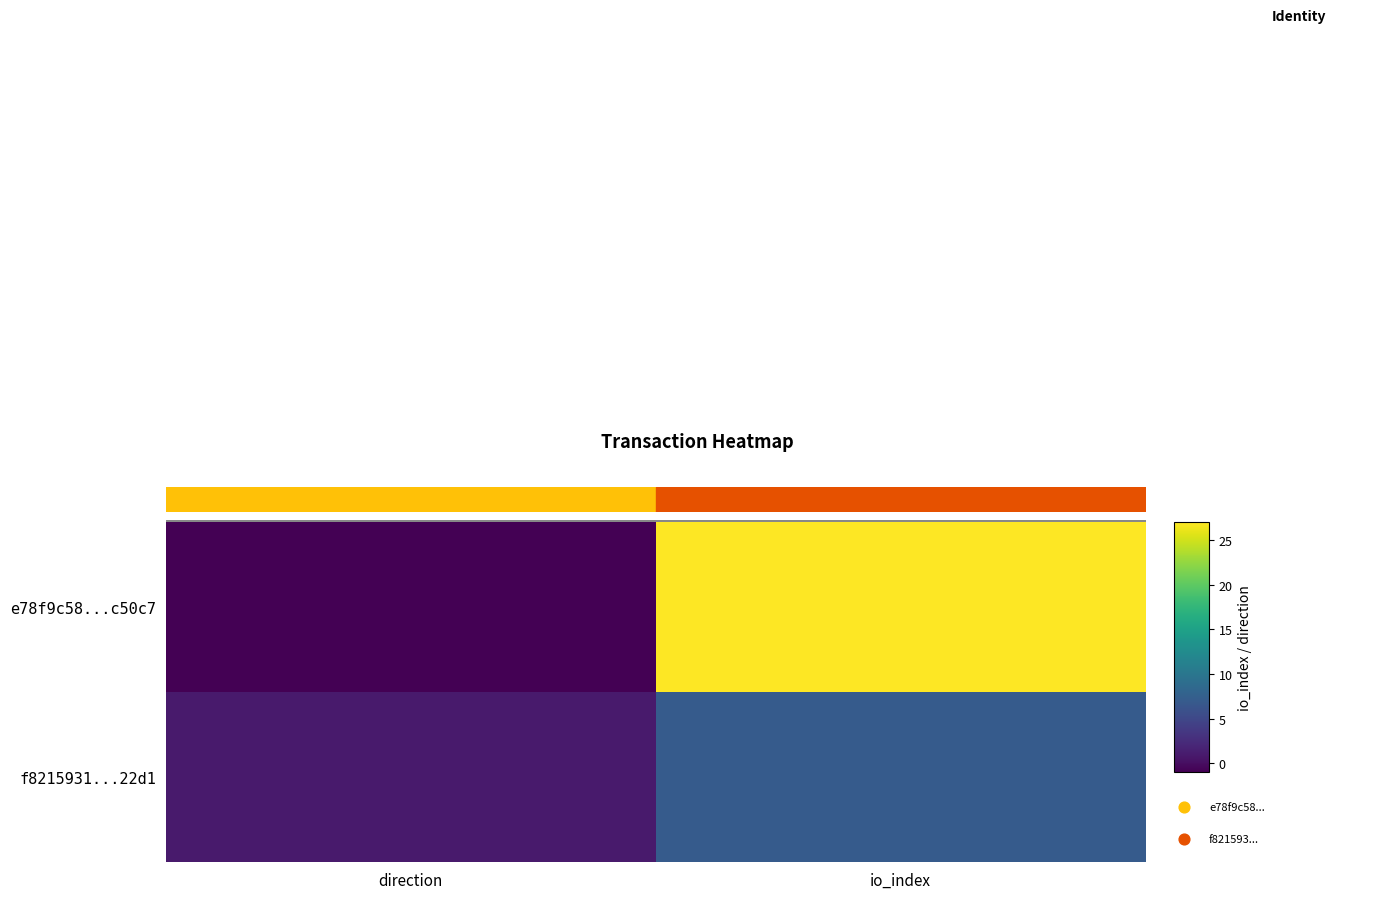

The f8215931...22d1 series shows 4 at io_index. True or false?

False